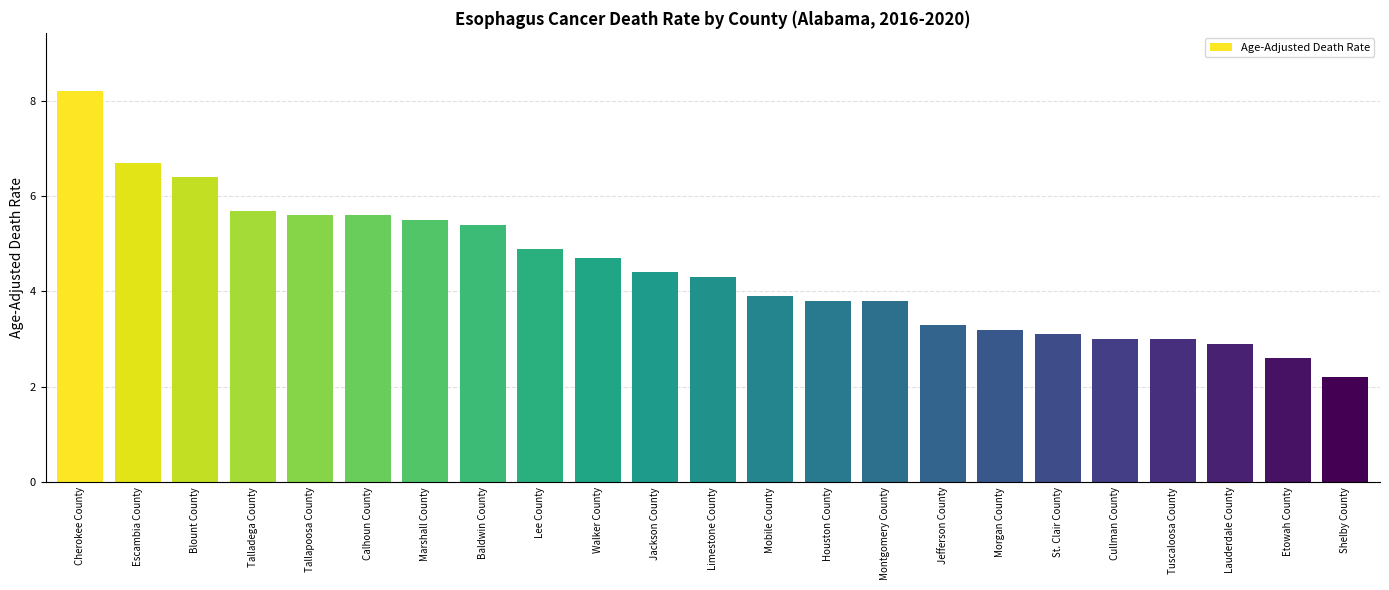

What is the difference between the second highest and minimum values?

4.5